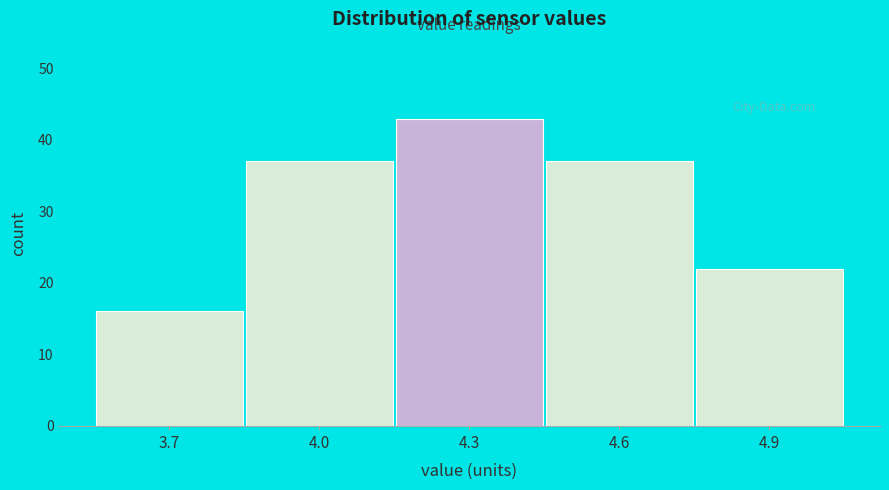

Reading left to right, list all the values displayed in this chart.

3.7=16	4.0=37	4.3=43	4.6=37	4.9=22